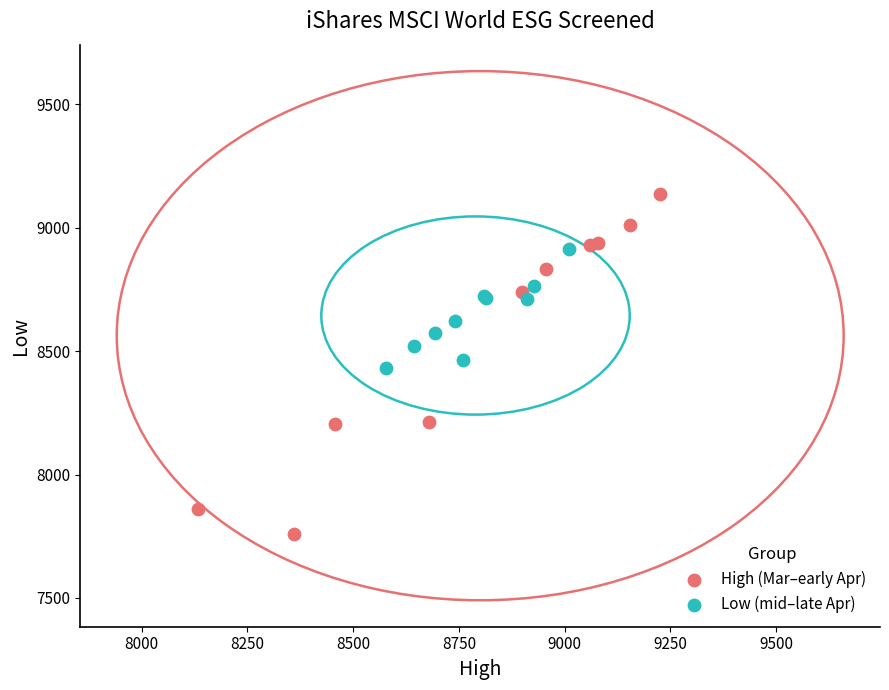

Which series reaches the minimum Y coordinate?

High (Mar–early Apr)